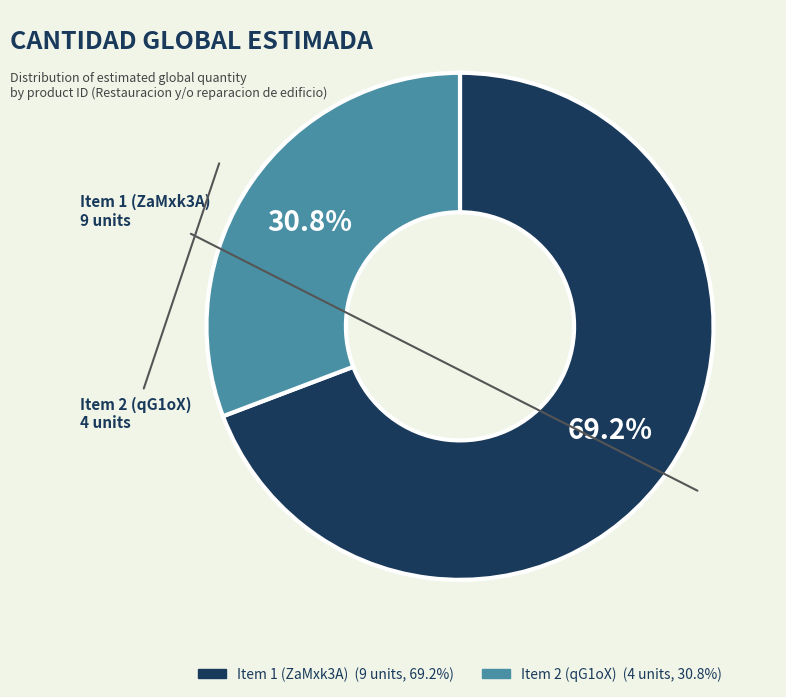

Does any single category account for the majority?

Yes